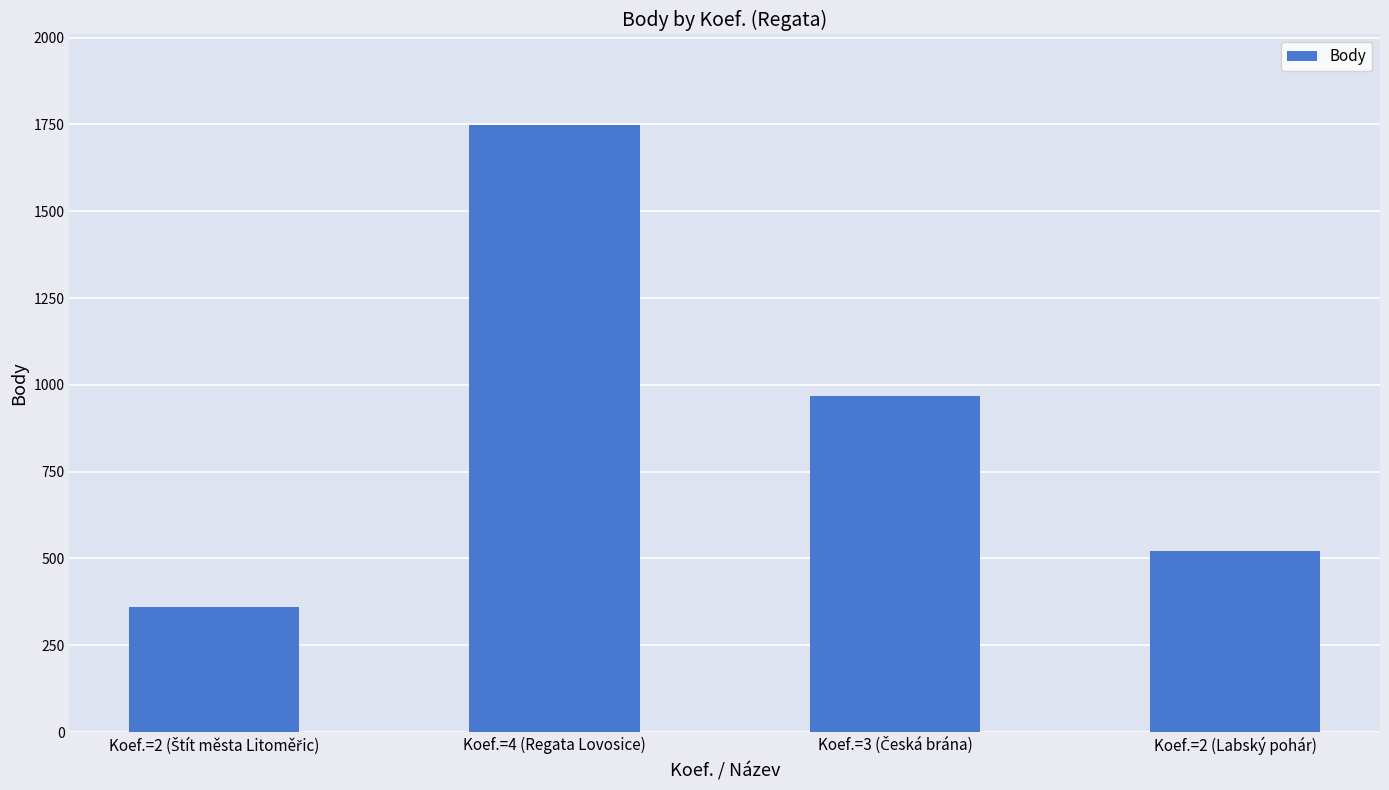

What is the value of the 1st bar from the left?

360